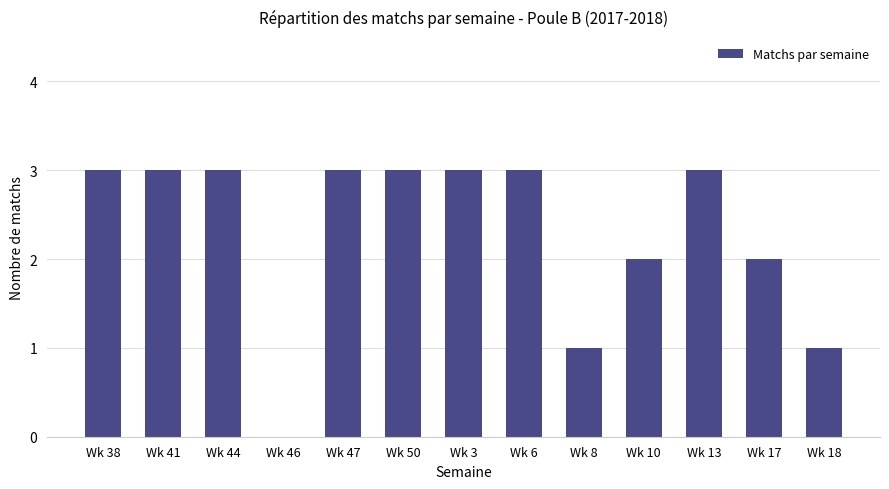

What is the approximate value at Wk 8?

1